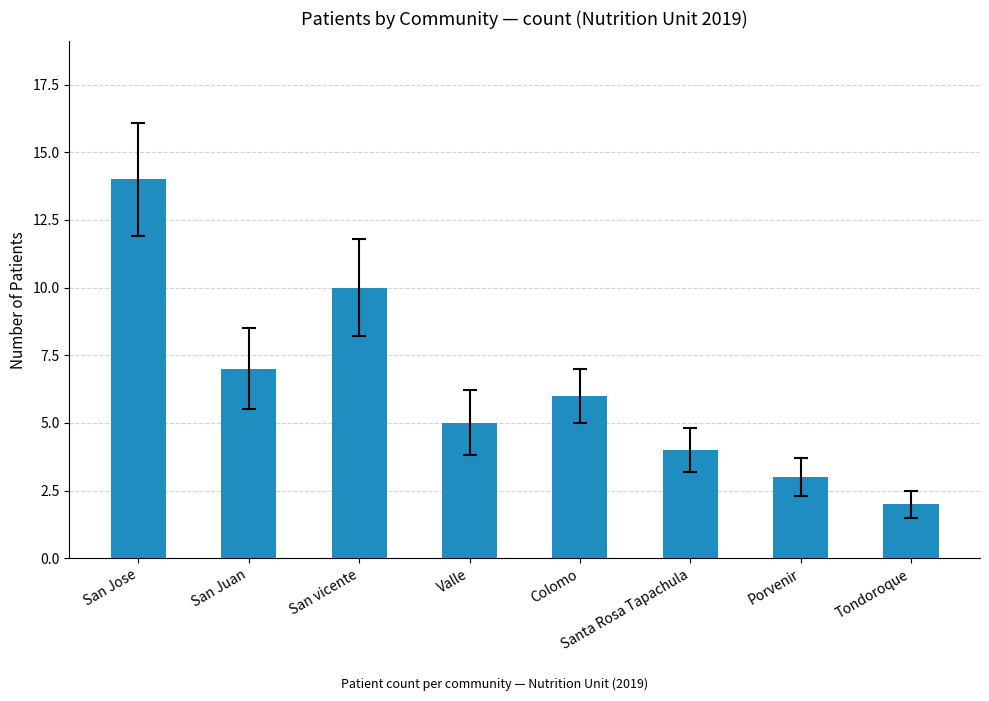

Reading right to left, what are all the values shown in this chart?

Tondoroque=2	Porvenir=3	Santa Rosa Tapachula=4	Colomo=6	Valle=5	San vicente=10	San Juan=7	San Jose=14